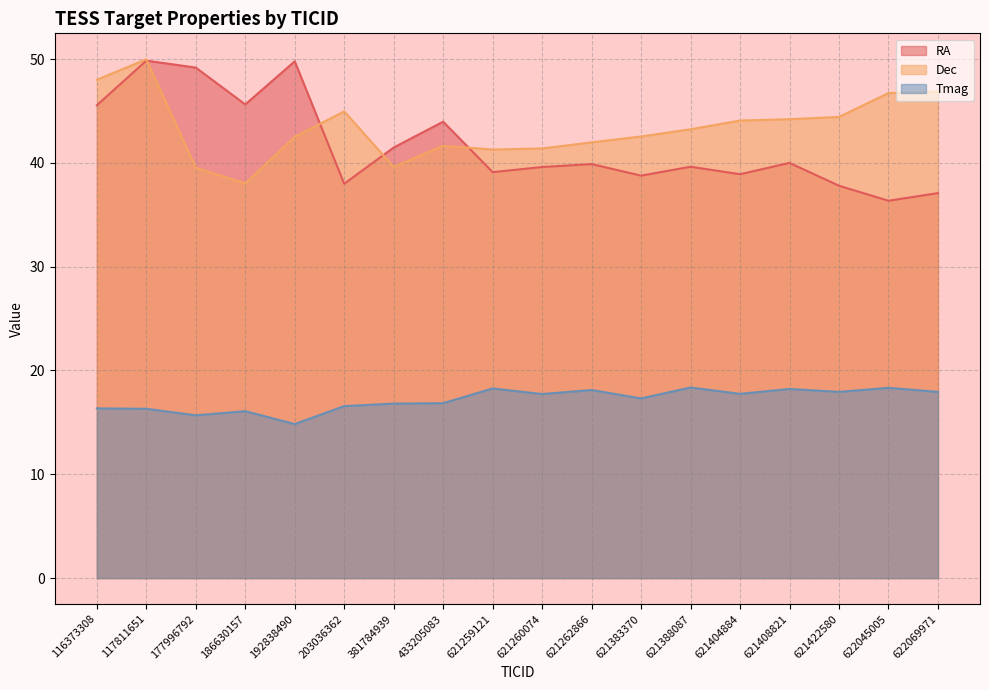

Which category has the highest value in the RA series?

117811651